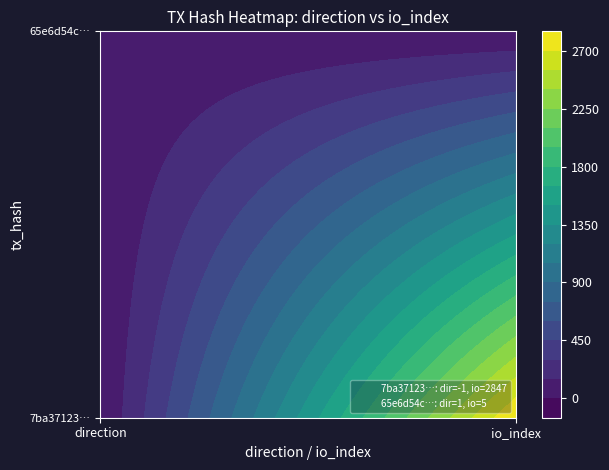

What is the difference between the 65e6d54c5b3ca879179a8121b71947e3339c6e6 values at -1 and 1?

4